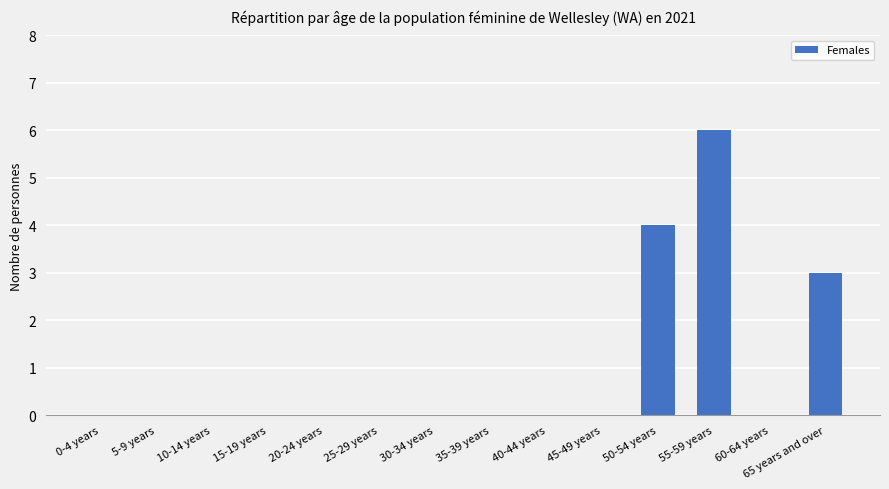

The value at 20-24 years is 0. True or false?

True